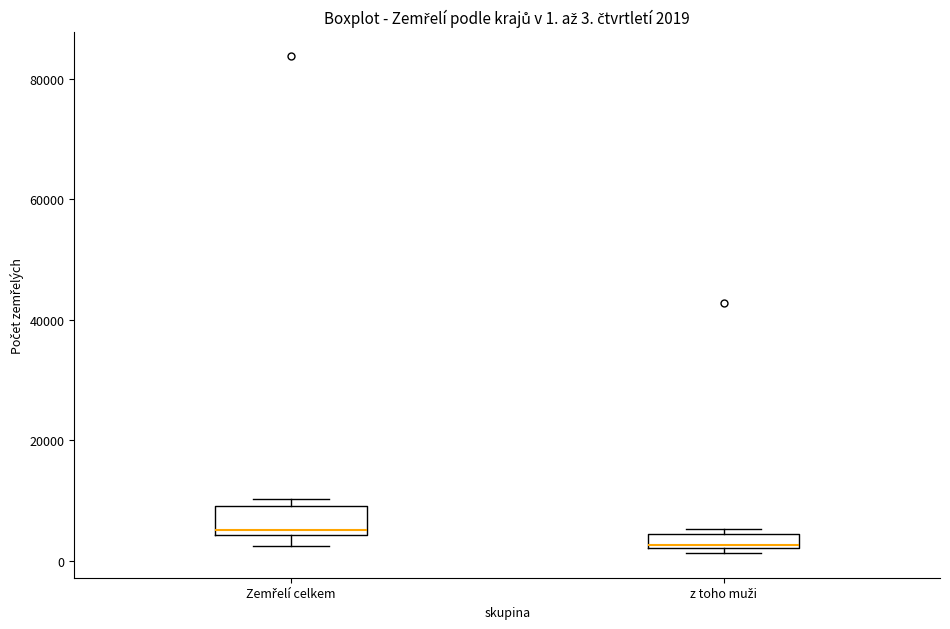

Comparing the boxes themselves (not the whiskers), which one is the tallest?

Zemřelí celkem